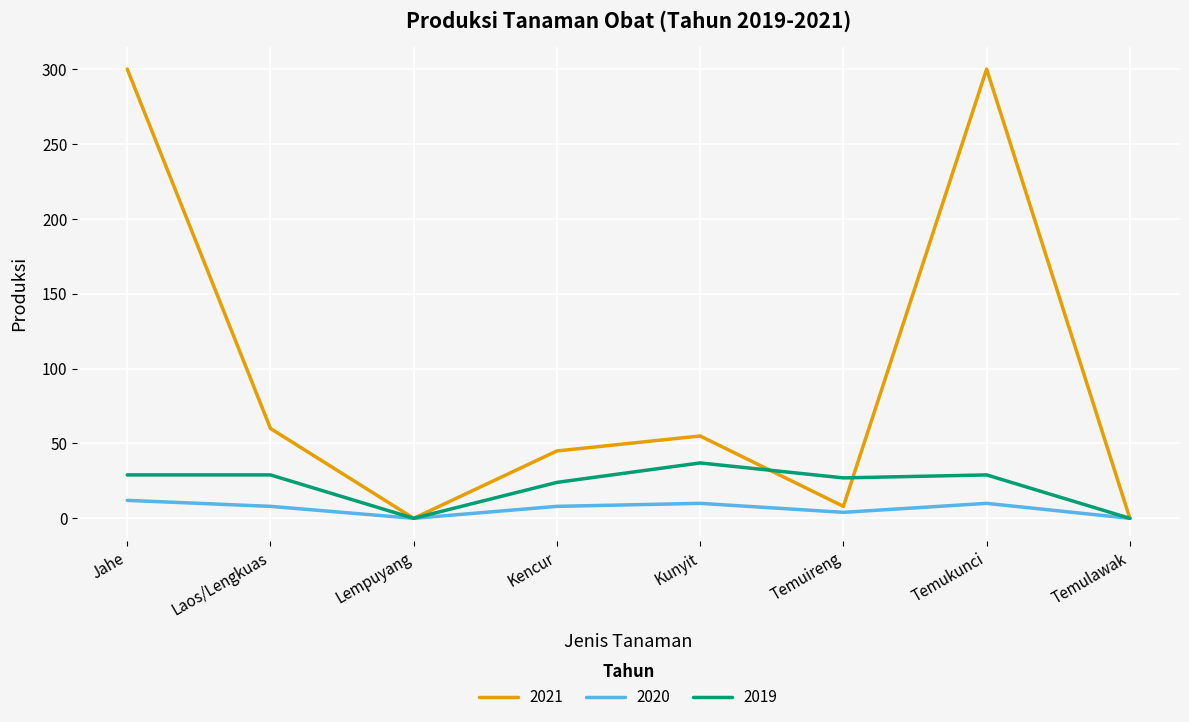

How many lines are shown in the chart?

3